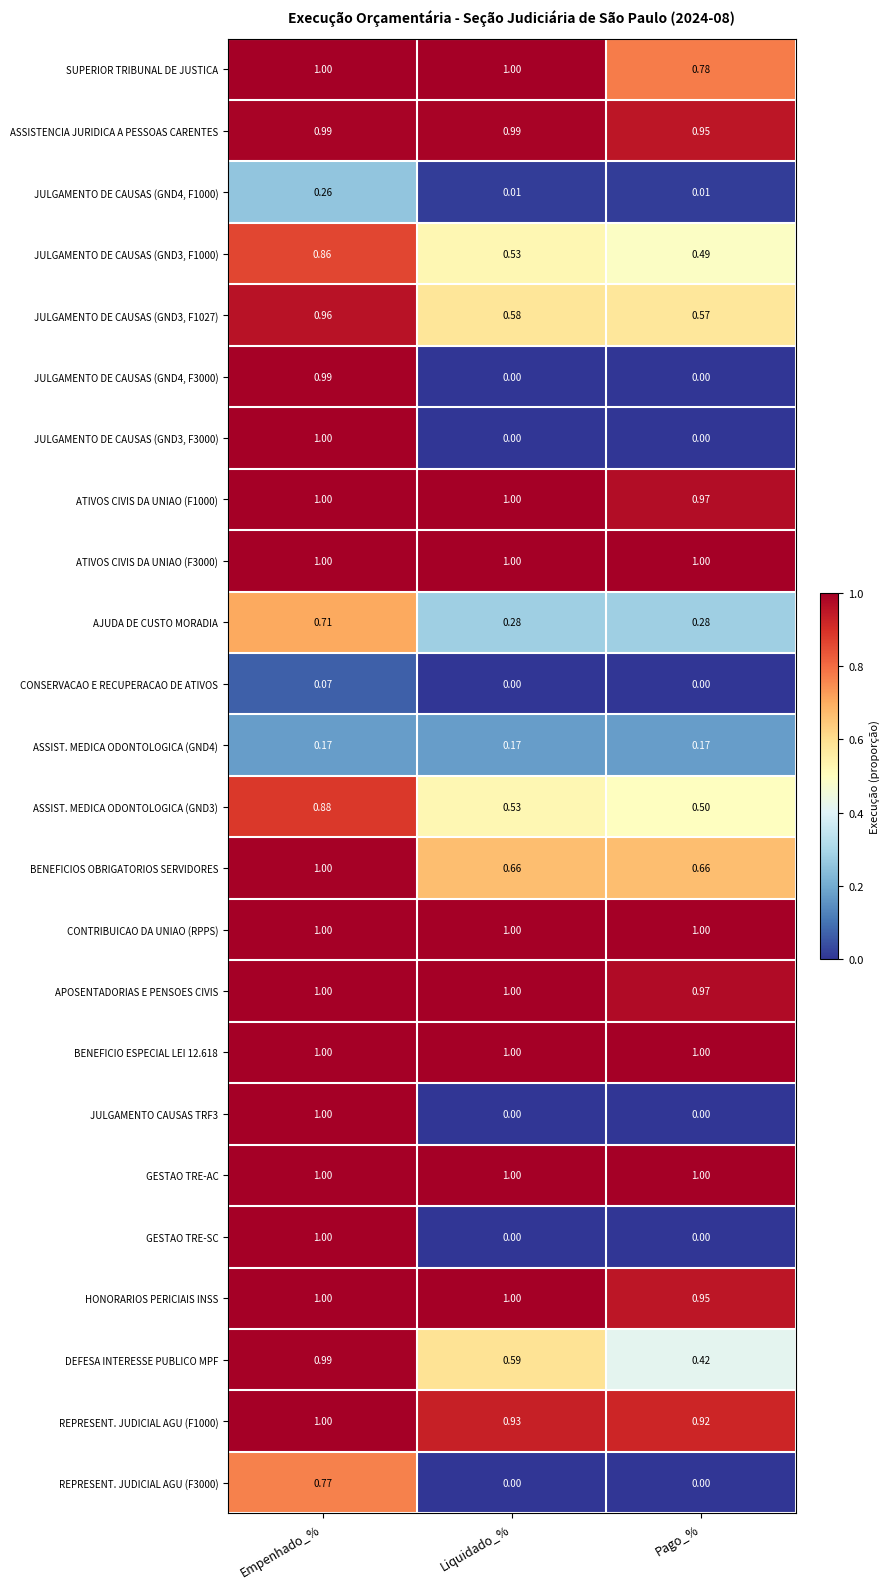

Where is HONORARIOS PERICIAIS INSS nearest to the value 0?

Pago_%